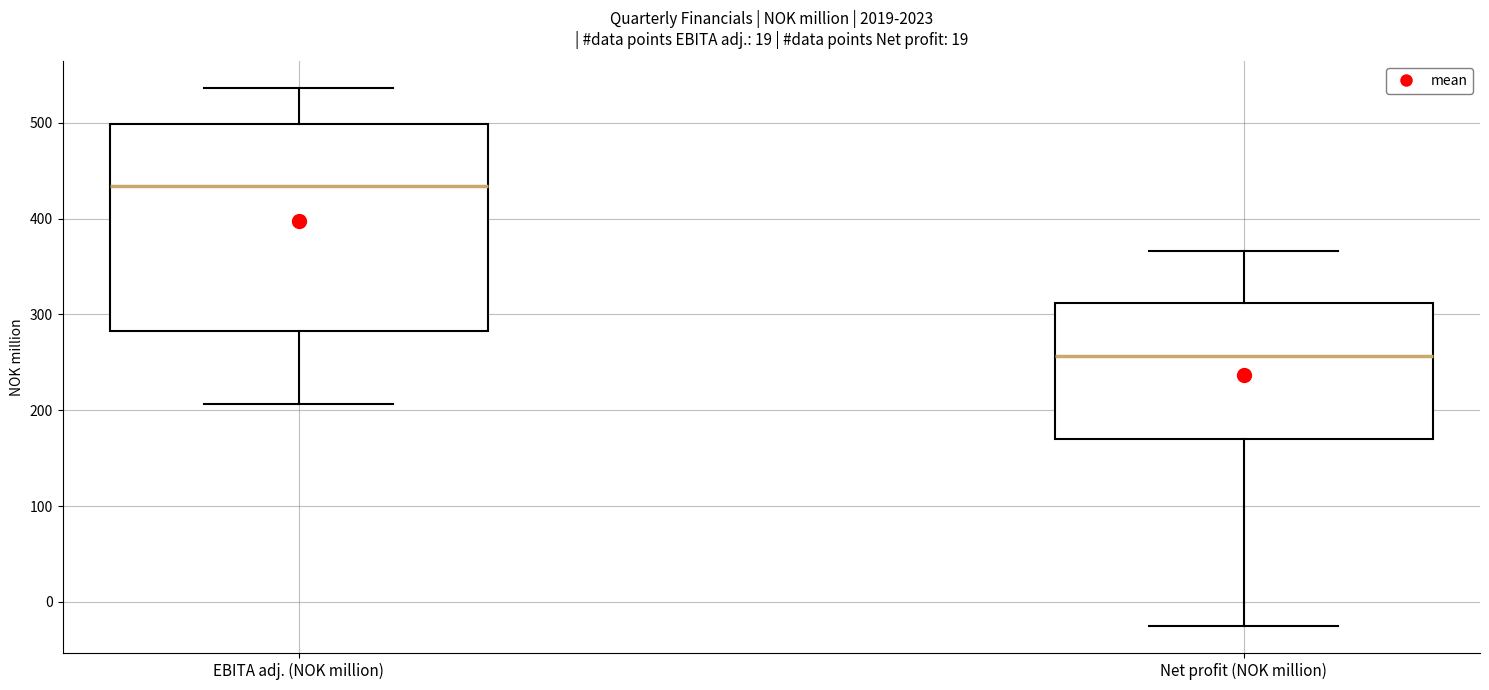

Reading left to right, read every box against the y-axis: the position of its median line, the range the box covers, and the ends of its whiskers. The values are not printed on the chart, so give them approximately, as read against the axis.

EBITA adj. (NOK million): median 430, box 280 to 500, whiskers 210 to 540
Net profit (NOK million): median 260, box 170 to 310, whiskers -30 to 370